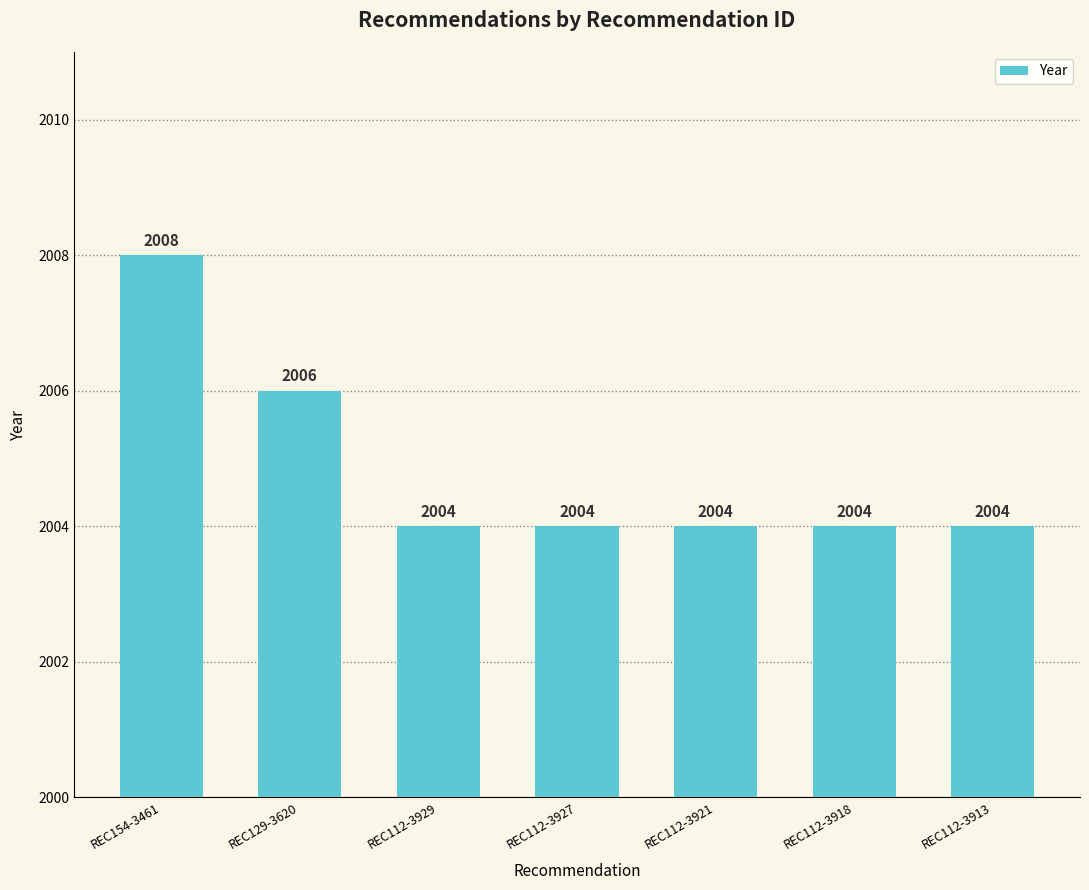

Which has a higher value, REC112-3918 or REC154-3461?

REC154-3461